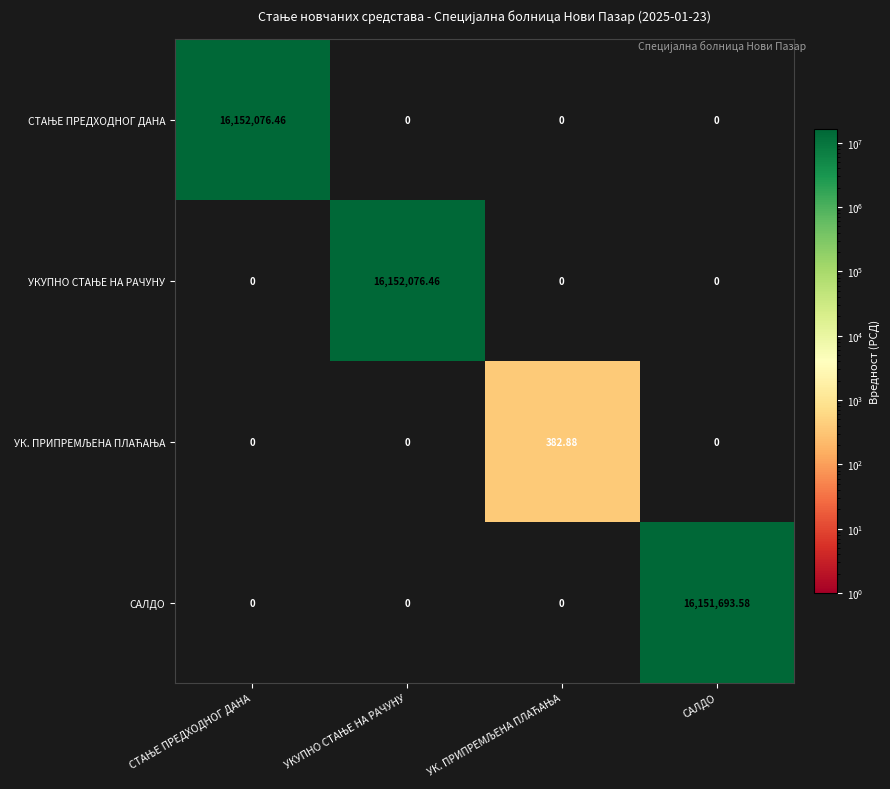

Between СТАЊЕ ПРЕДХОДНОГ ДАНА and САЛДО, which is larger?

СТАЊЕ ПРЕДХОДНОГ ДАНА